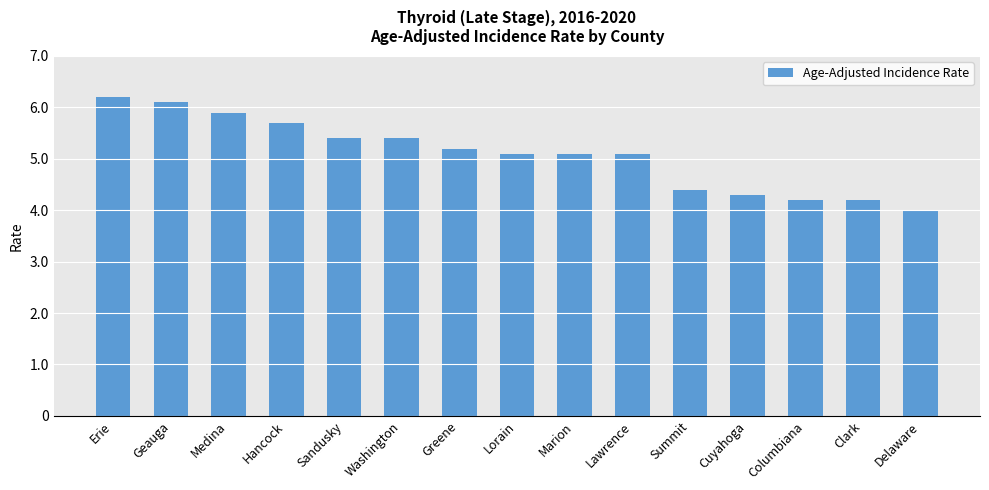

True or false: the data shows 6.1 at Geauga.

True